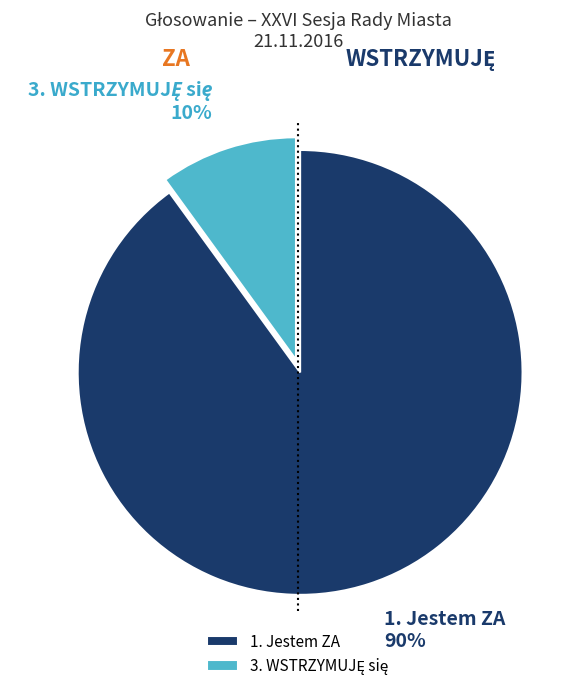

Which slice represents more than half of the pie?

1. Jestem ZA